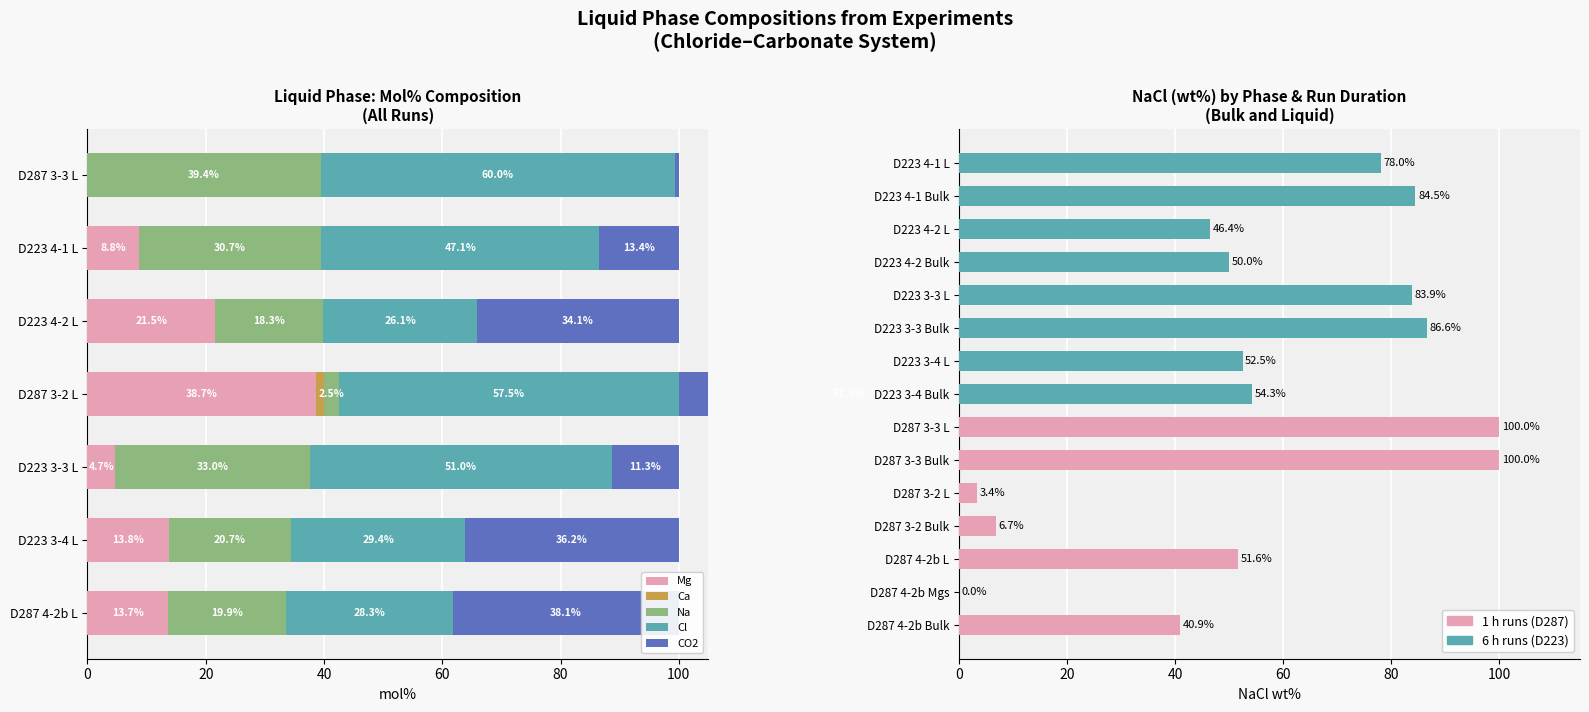

The Ca series shows 0.0 at D223 4-2 L. True or false?

True